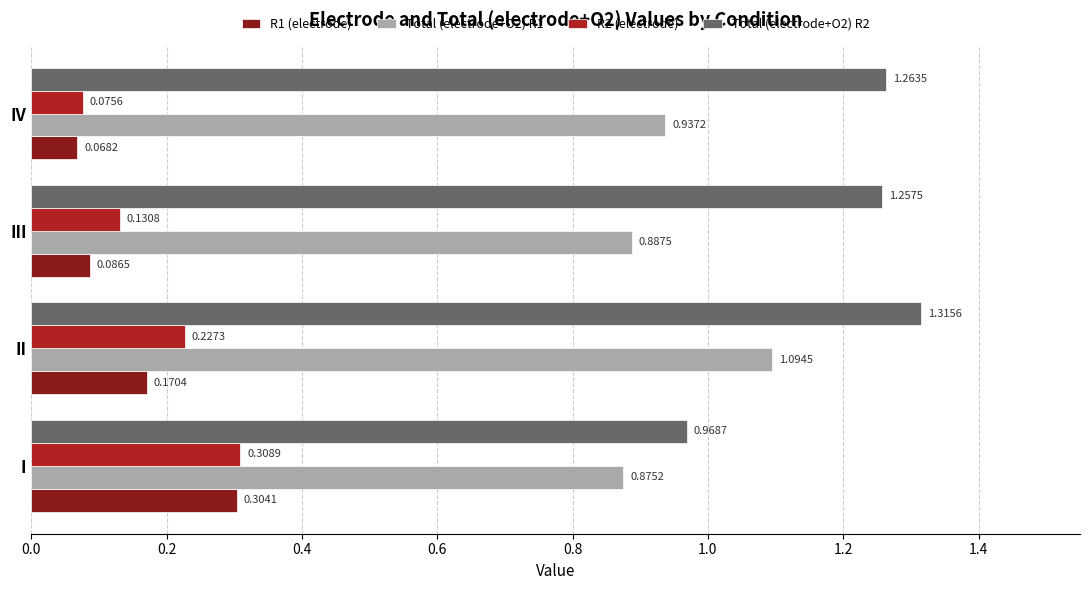

What is the sum of all R1 (electrode) values?

0.6